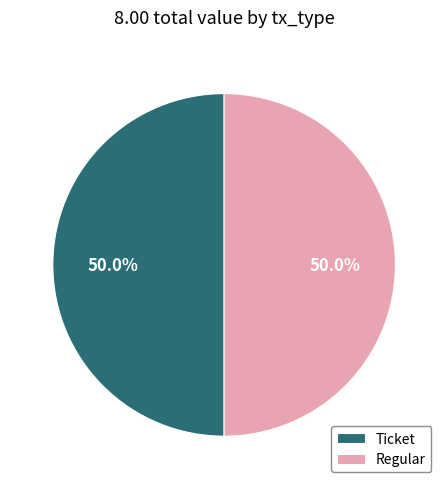

What is the ratio of the value at Ticket to the value at Regular?

1.0